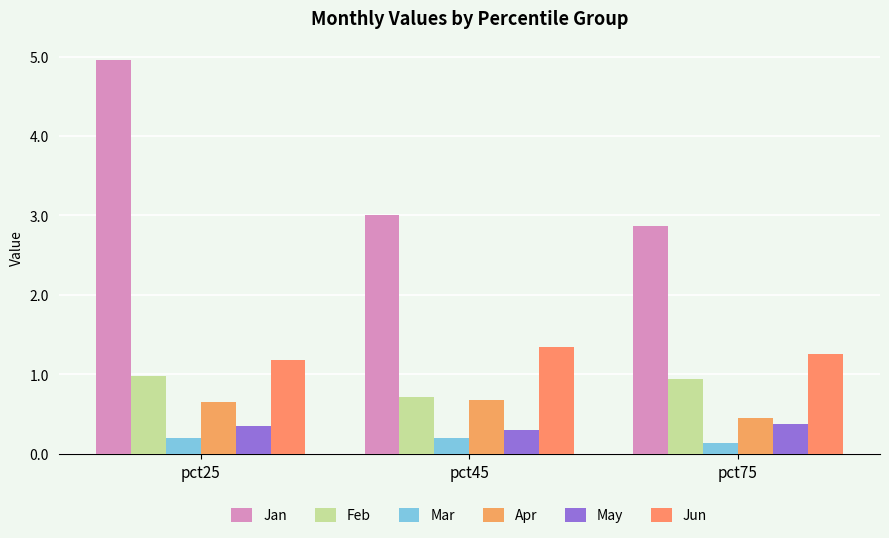

Which category has the lowest value across all series?

pct75